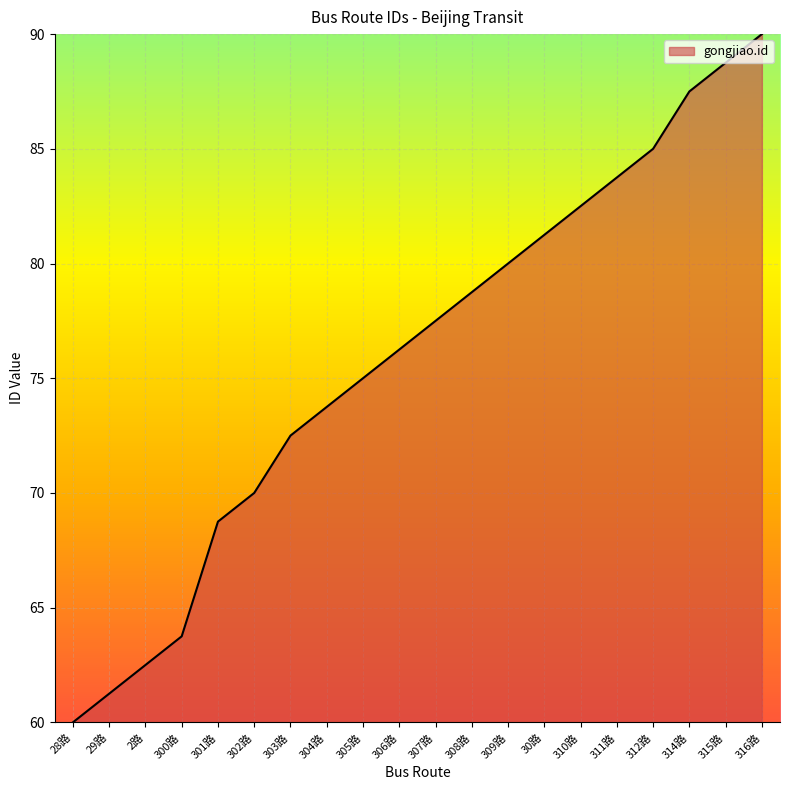

Which has a higher value, 314路 or 315路?

315路